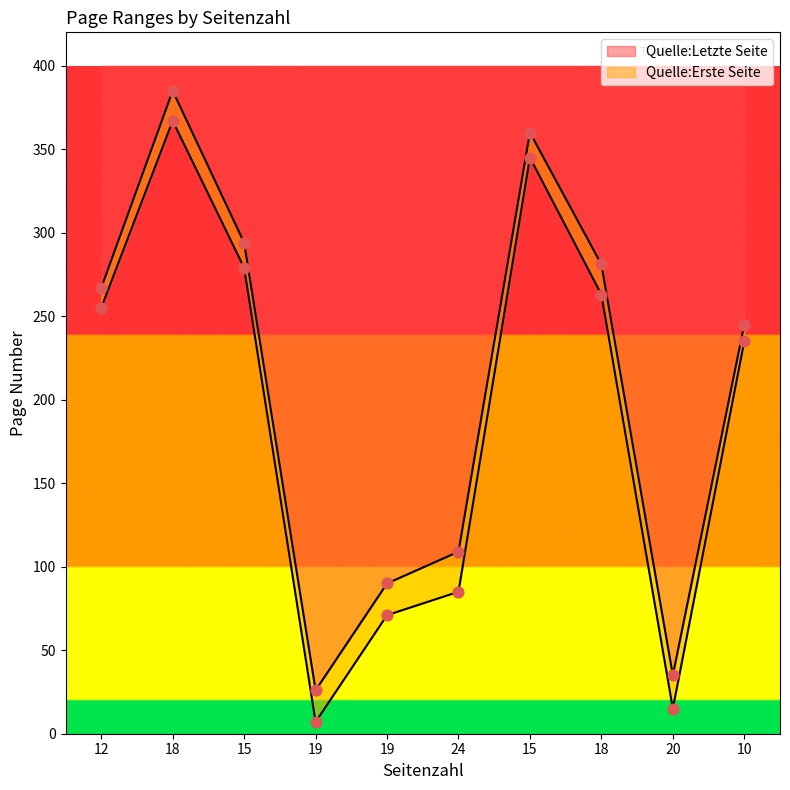

Which series has the largest Y range (max minus min)?

Quelle:Erste Seite